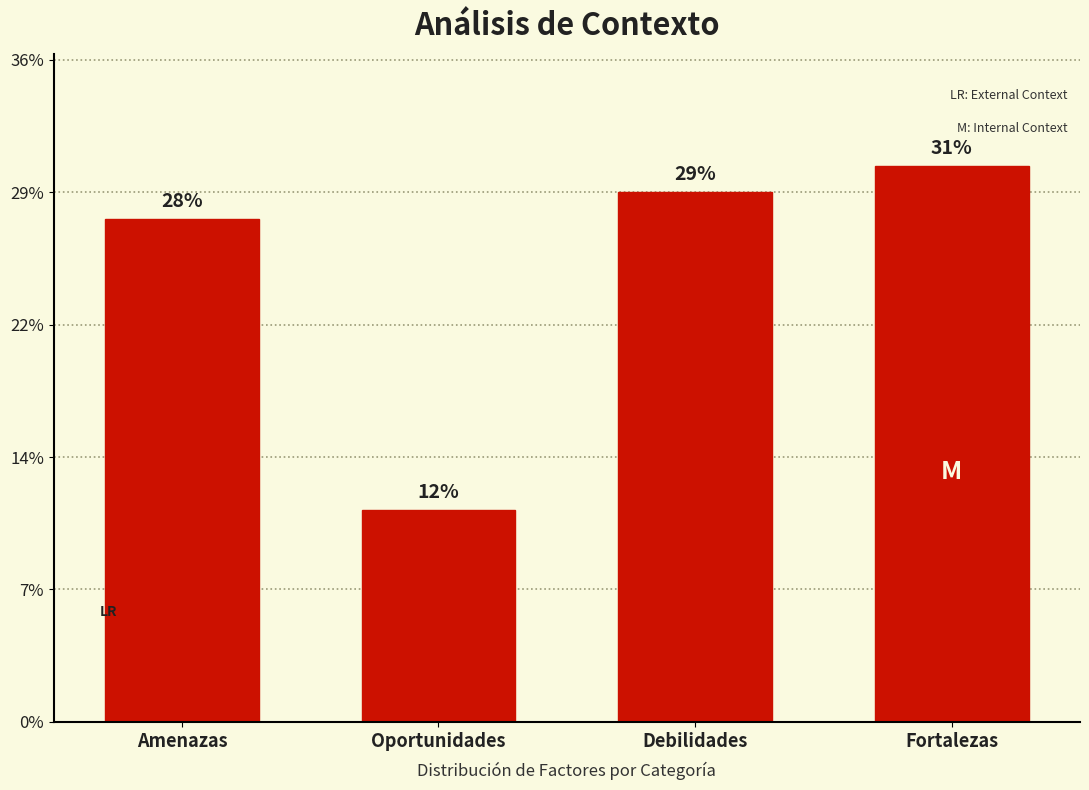

Does the chart contain any negative values?

No